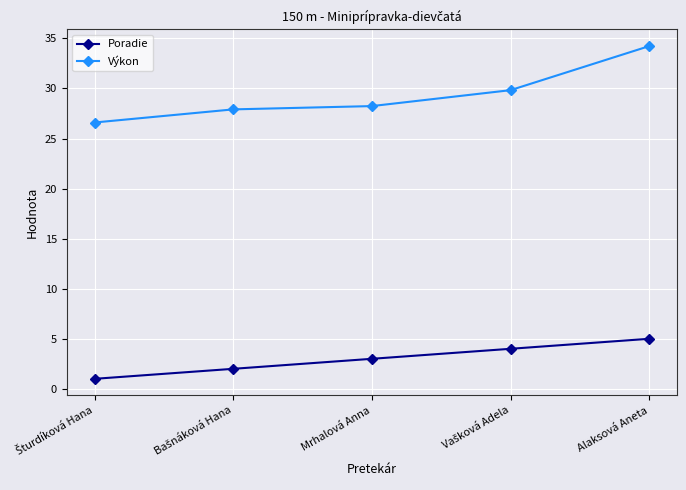

Rank the series by their maximum value, from highest to lowest.

Výkon, Poradie